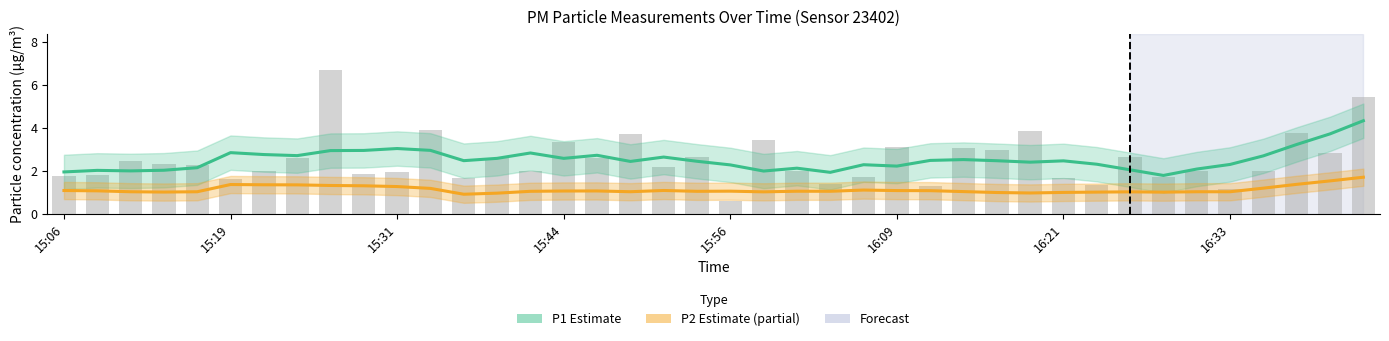

What is the sum of the P2 Estimate (partial) values at 16:21 and 15:31?

2.3